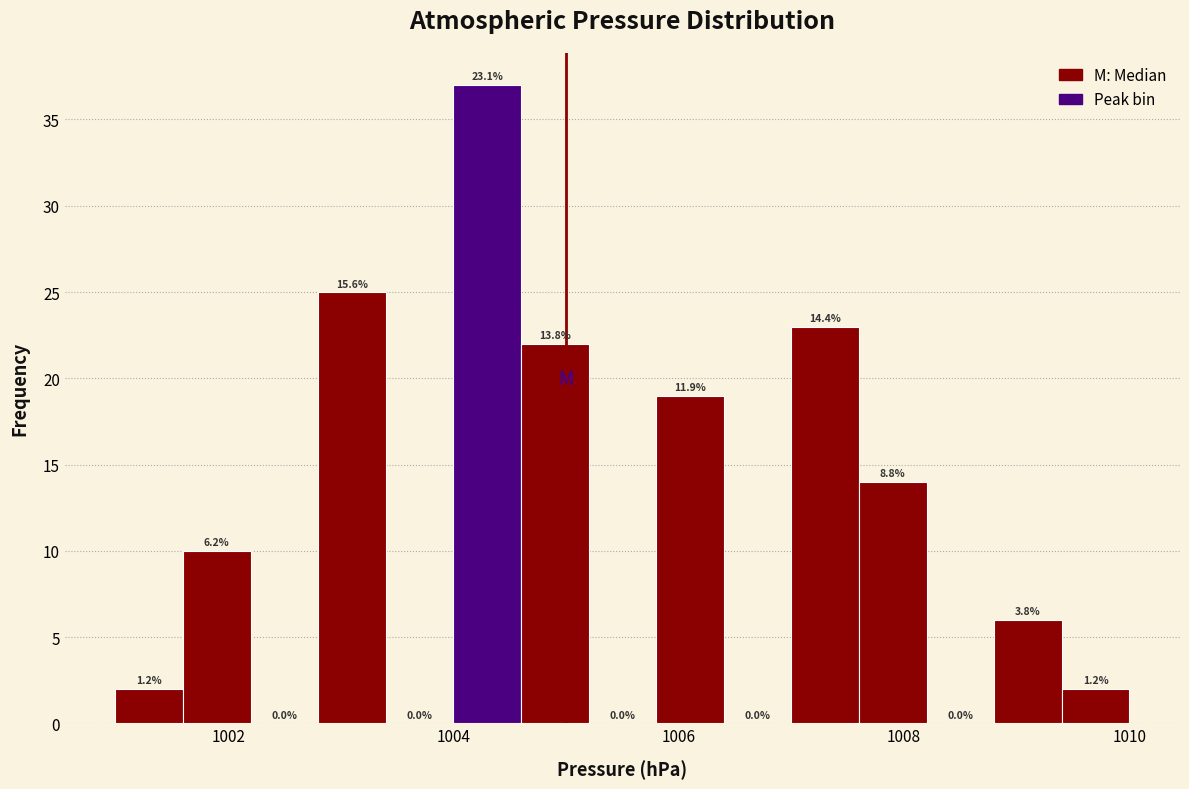

Around what value on the x-axis is the tallest bar? Give the approximate position of its centre, as read against the axis.

1004.4